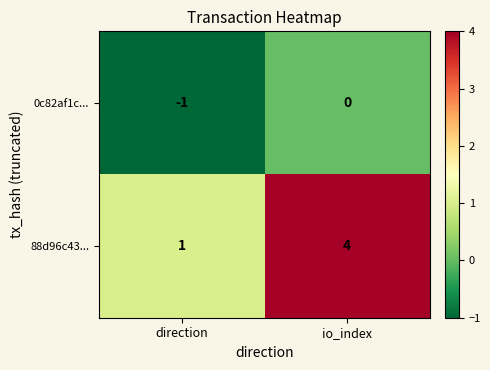

Which category has the highest value across all series?

io_index